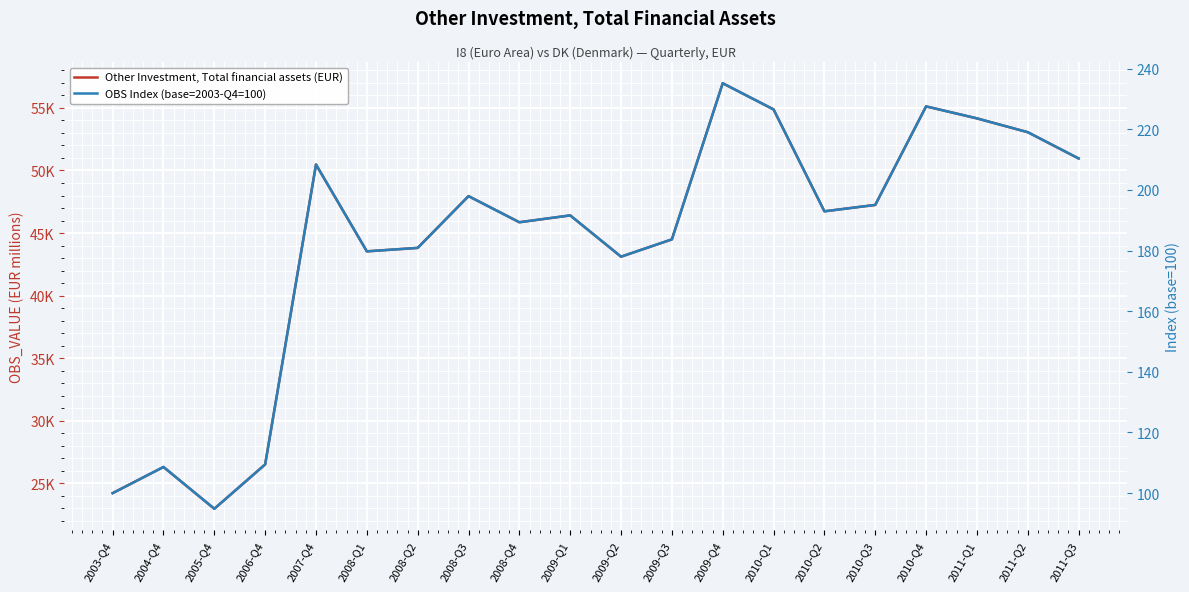

The value of OBS Index (base=2003-Q4=100) at 2003-Q4 is 100.0. True or false?

True